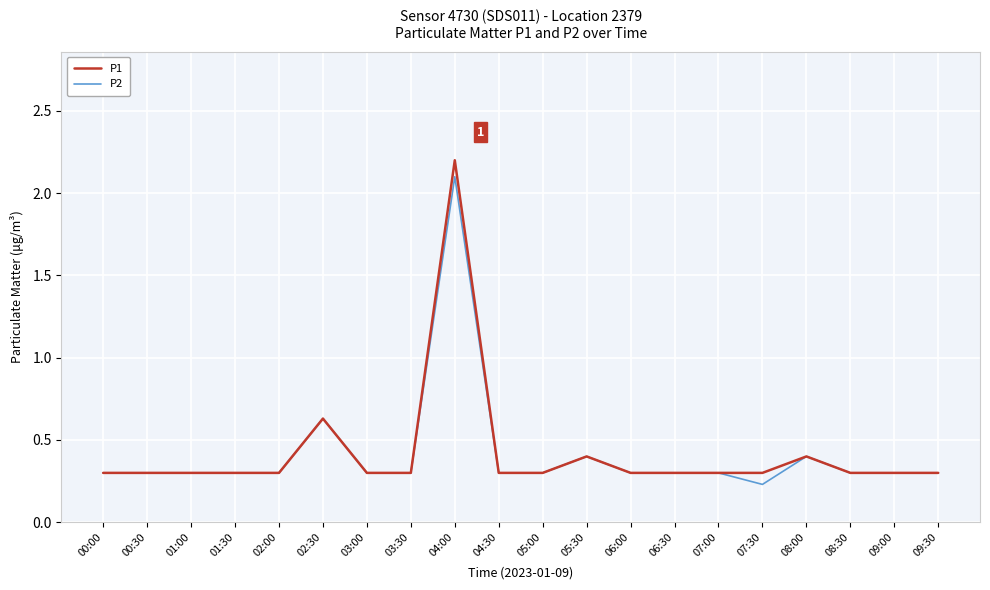

At which category is the sum across all series the highest?

04:00